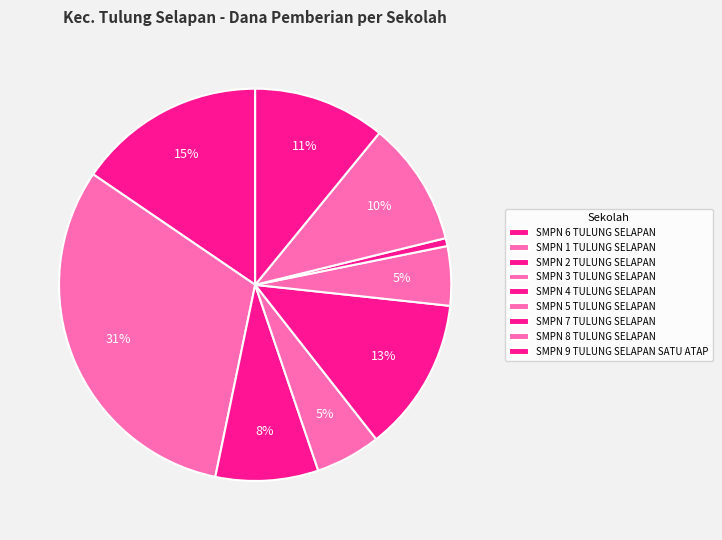

Is there a majority slice in this chart?

No